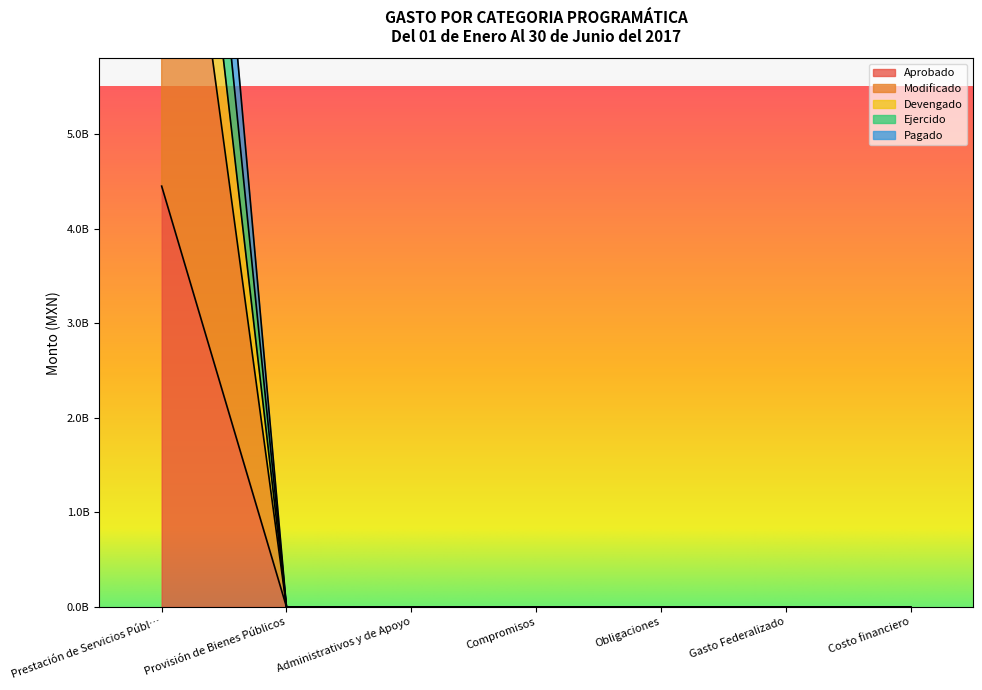

What position from the right is Provisión de Bienes Públicos?

6